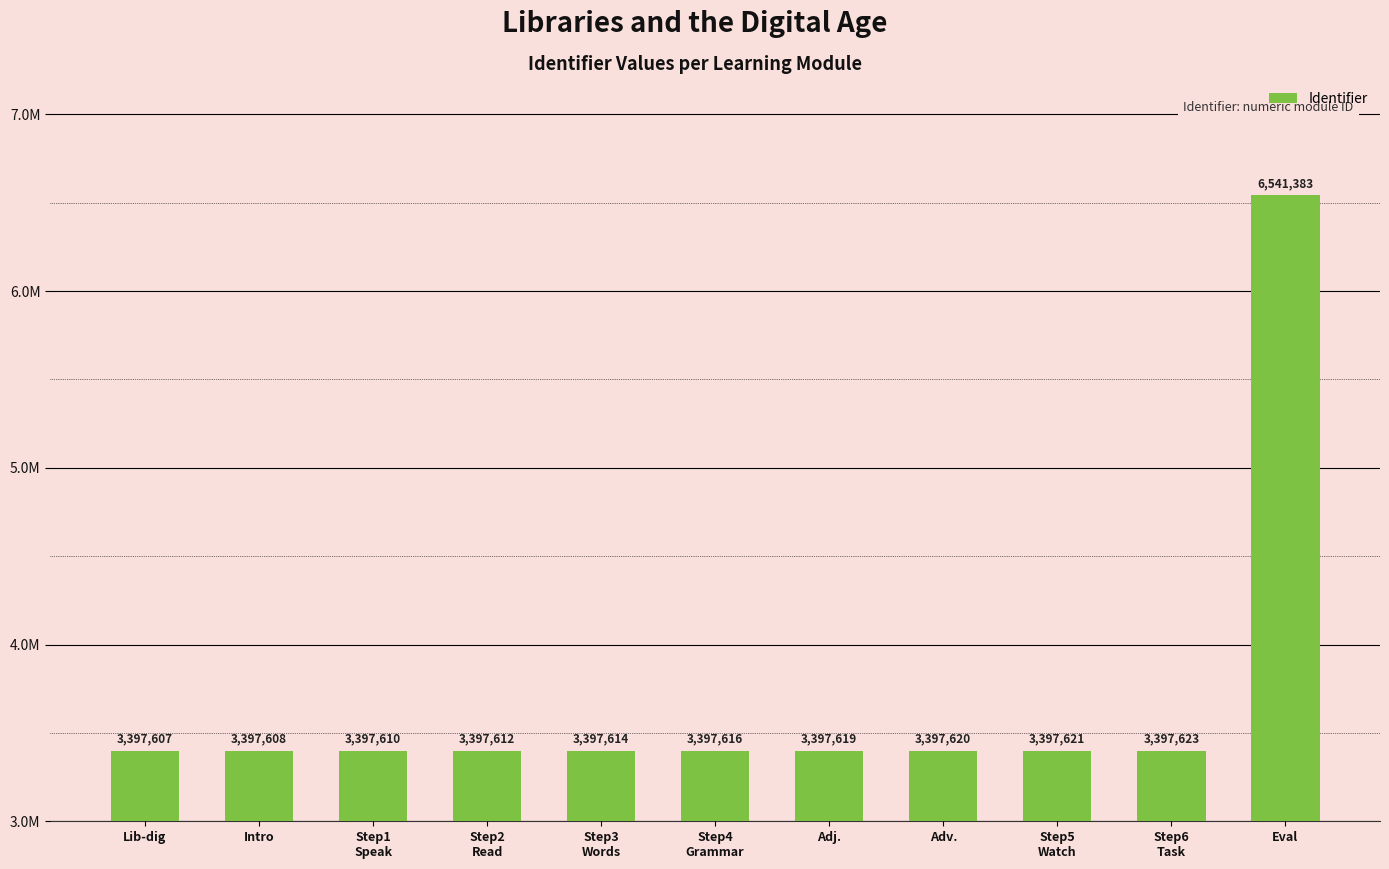

Does the chart contain any negative values?

No